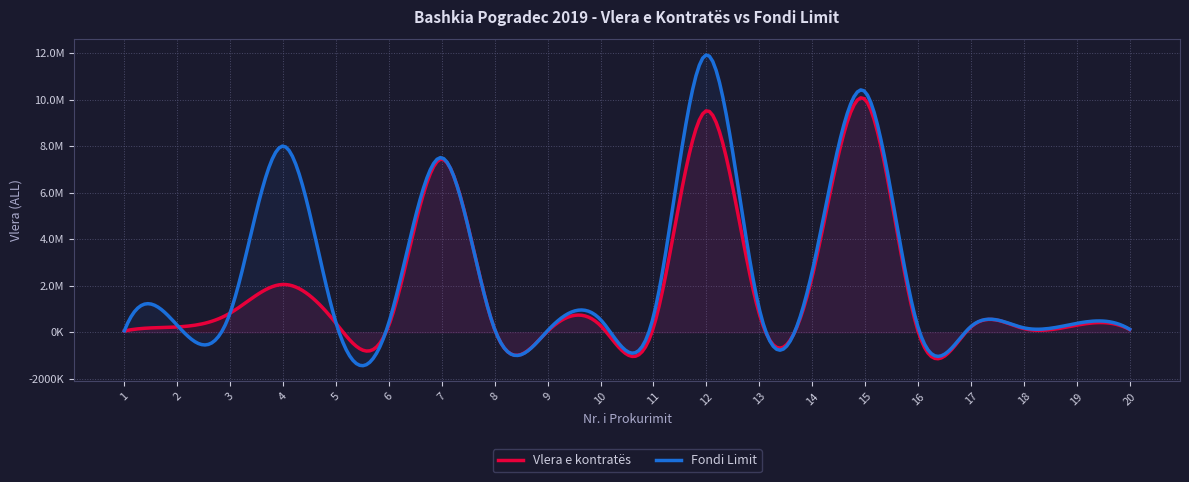

What is the difference between the second highest and second lowest values in the Vlera e kontratës series?

9468278.0